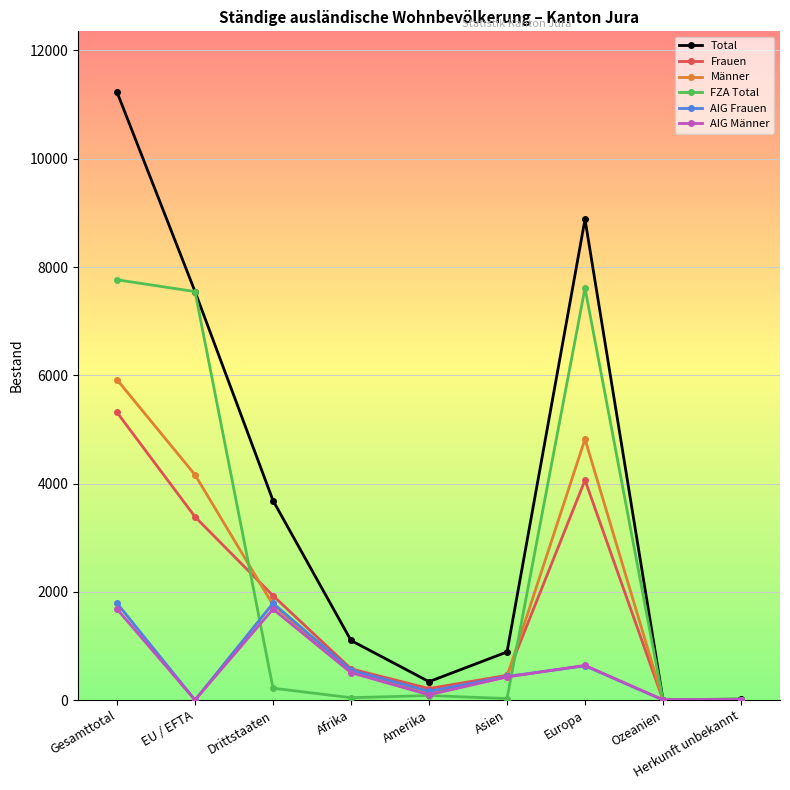

What position from the right is Gesamttotal?

9